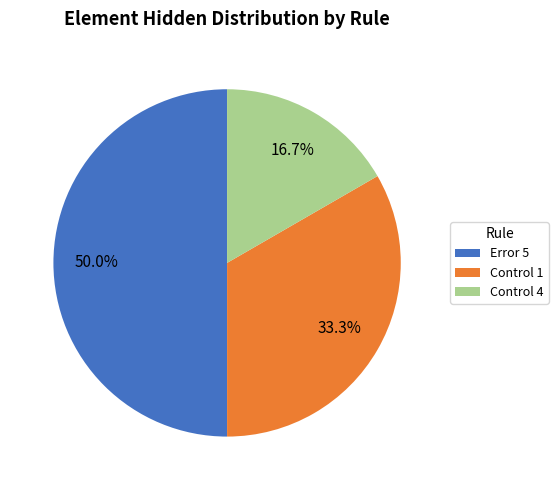

Does Control 4 account for over 50% of the chart?

No